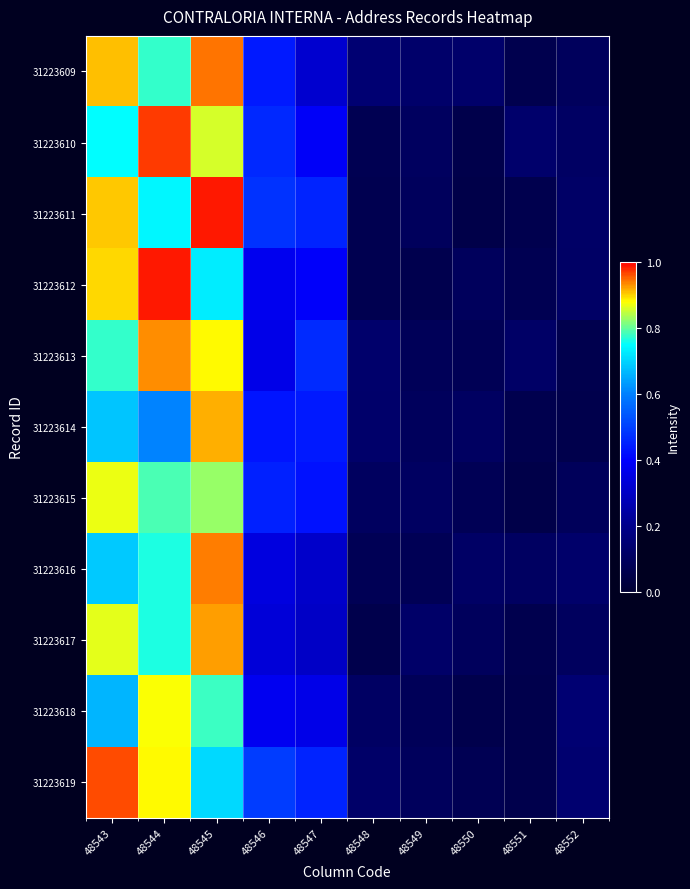

Which label corresponds to the largest value in the chart?

48545